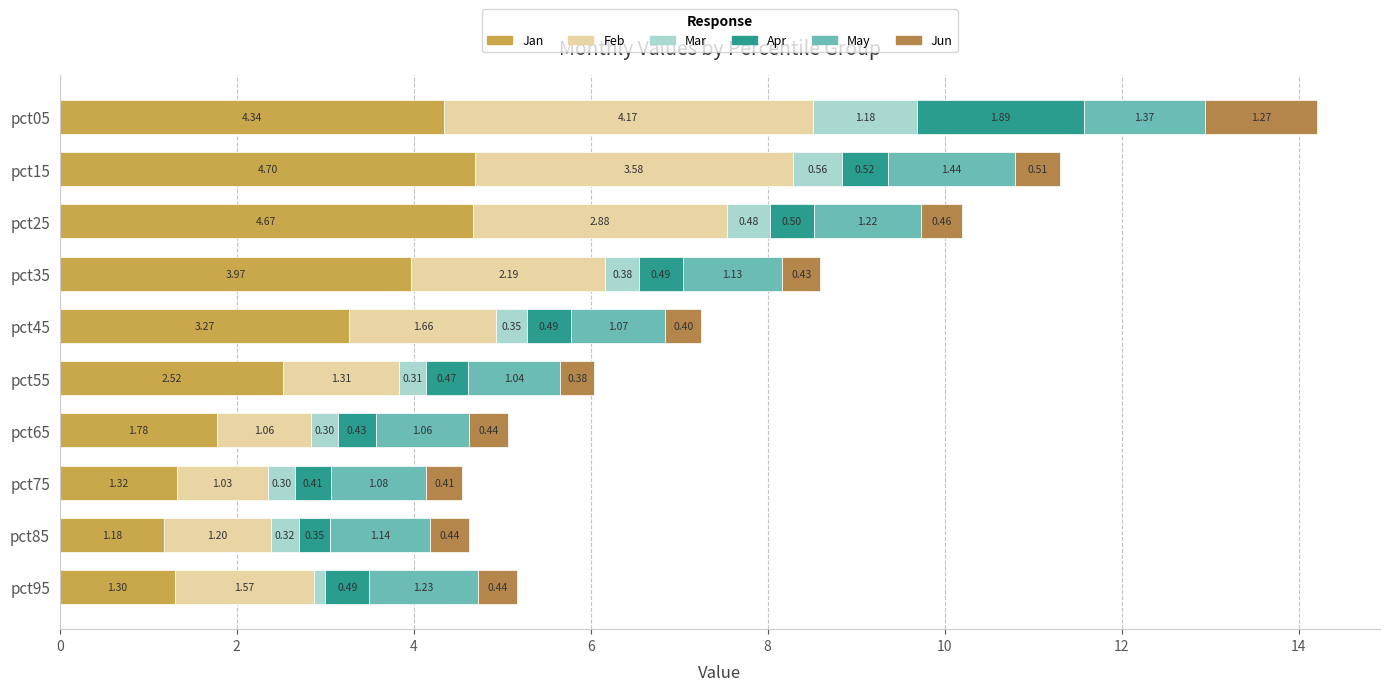

At how many categories does at least one series exceed 1?

10